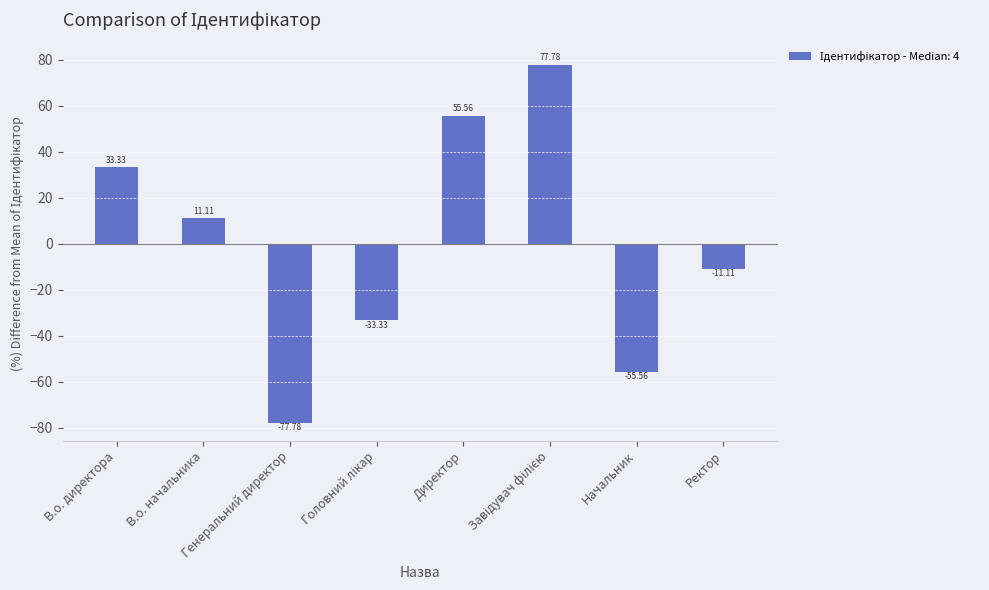

What is the change in value from Директор to Начальник?

-111.1